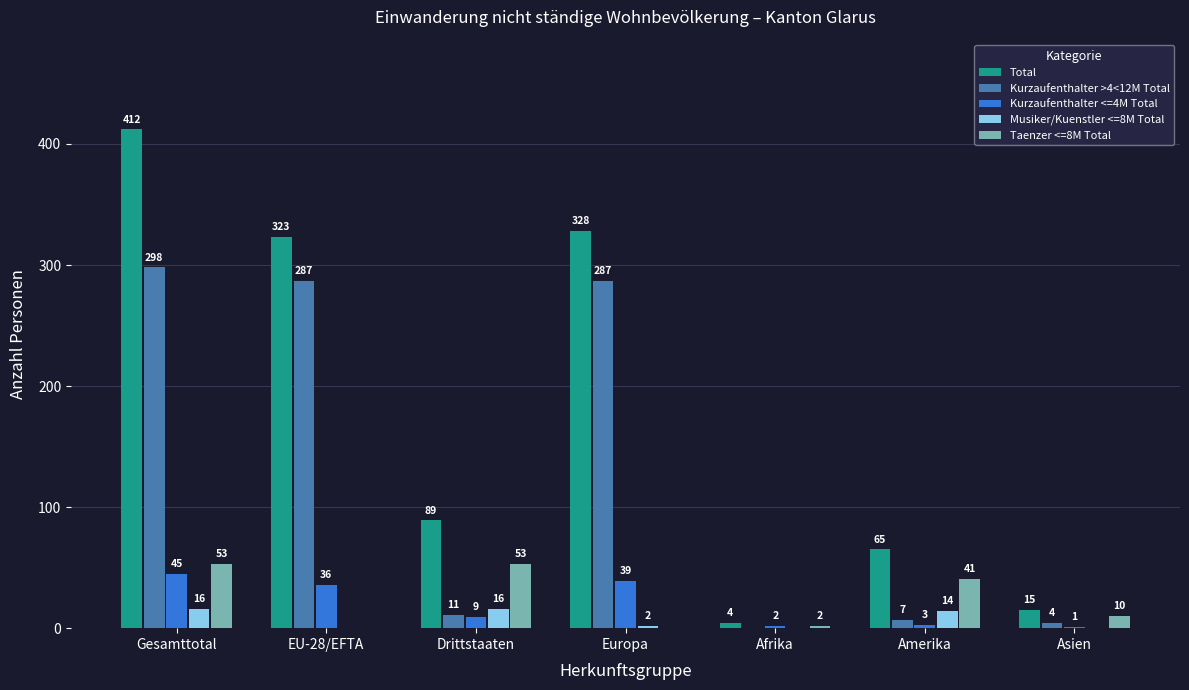

Reading left to right, what are all the values shown in this chart?

Total: 412	323	89	328	4	65	15
Kurzaufenthalter >4<12M Total: 298	287	11	287	0	7	4
Kurzaufenthalter <=4M Total: 45	36	9	39	2	3	1
Musiker/Kuenstler <=8M Total: 16	0	16	2	0	14	0
Taenzer <=8M Total: 53	0	53	0	2	41	10